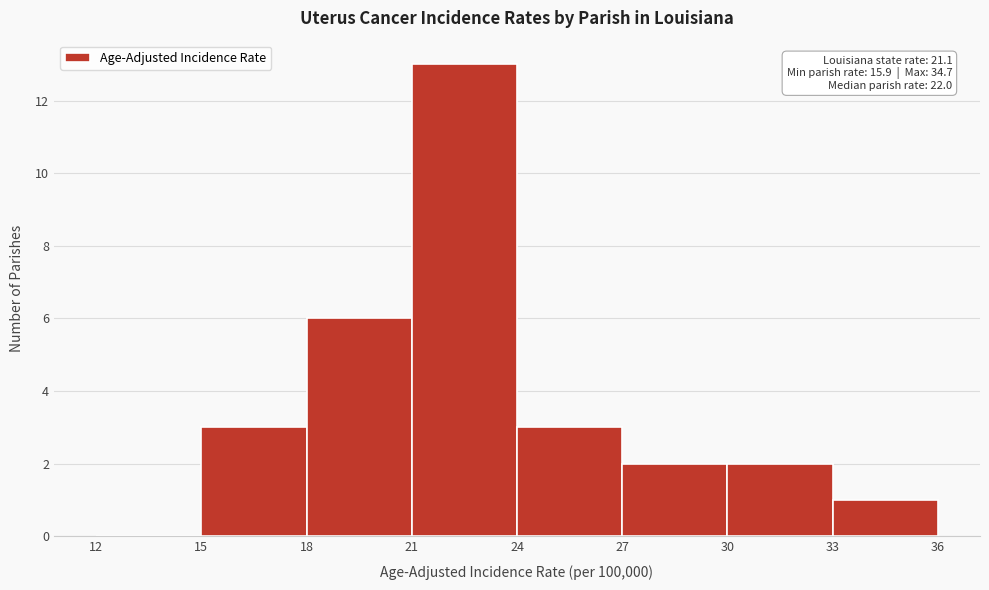

Which range on the x-axis has the tallest bar?

21 to 24